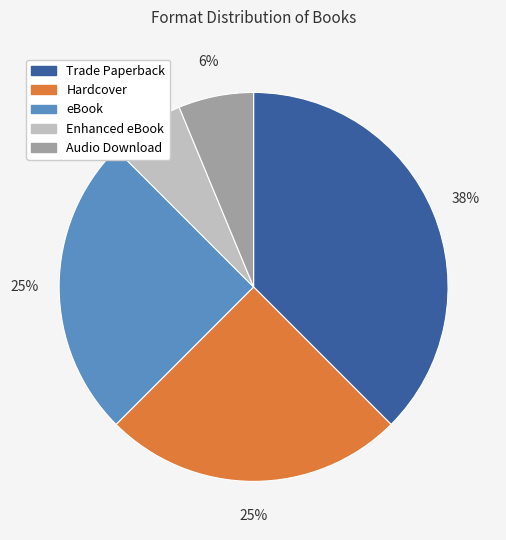

To the nearest percent, what percentage of the pie is Hardcover?

25%